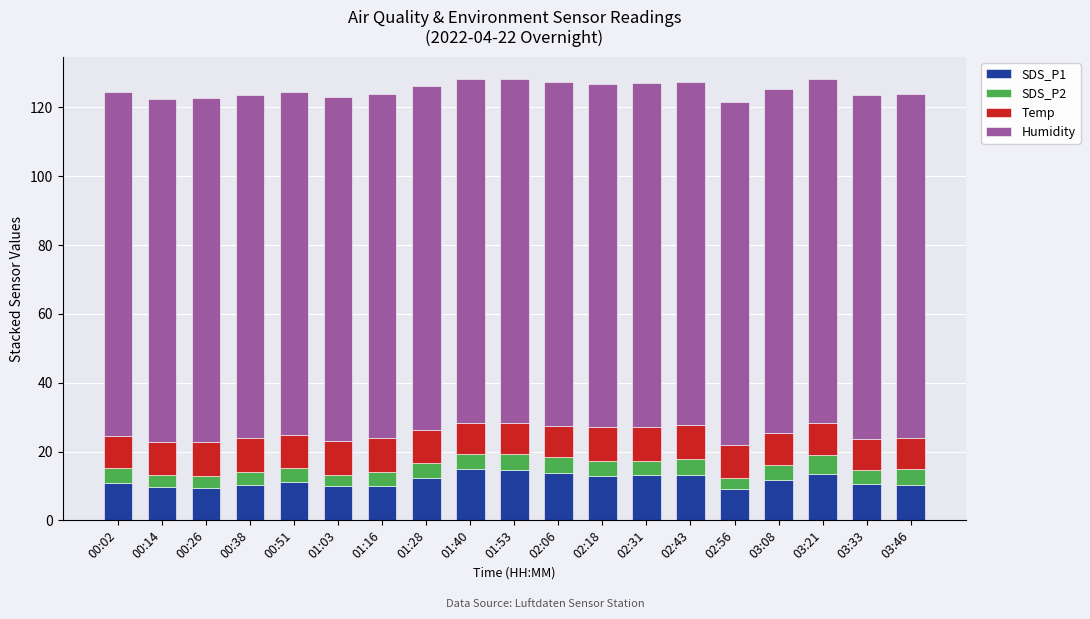

What is the highest value of the SDS_P1 series?

15.0